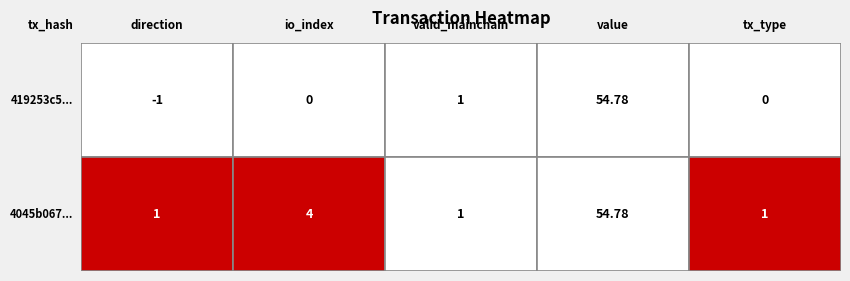

What is the sum of the 419253c5531b6403f716c9c9c8e19b083068ef6 values at 0 and 1?

-1